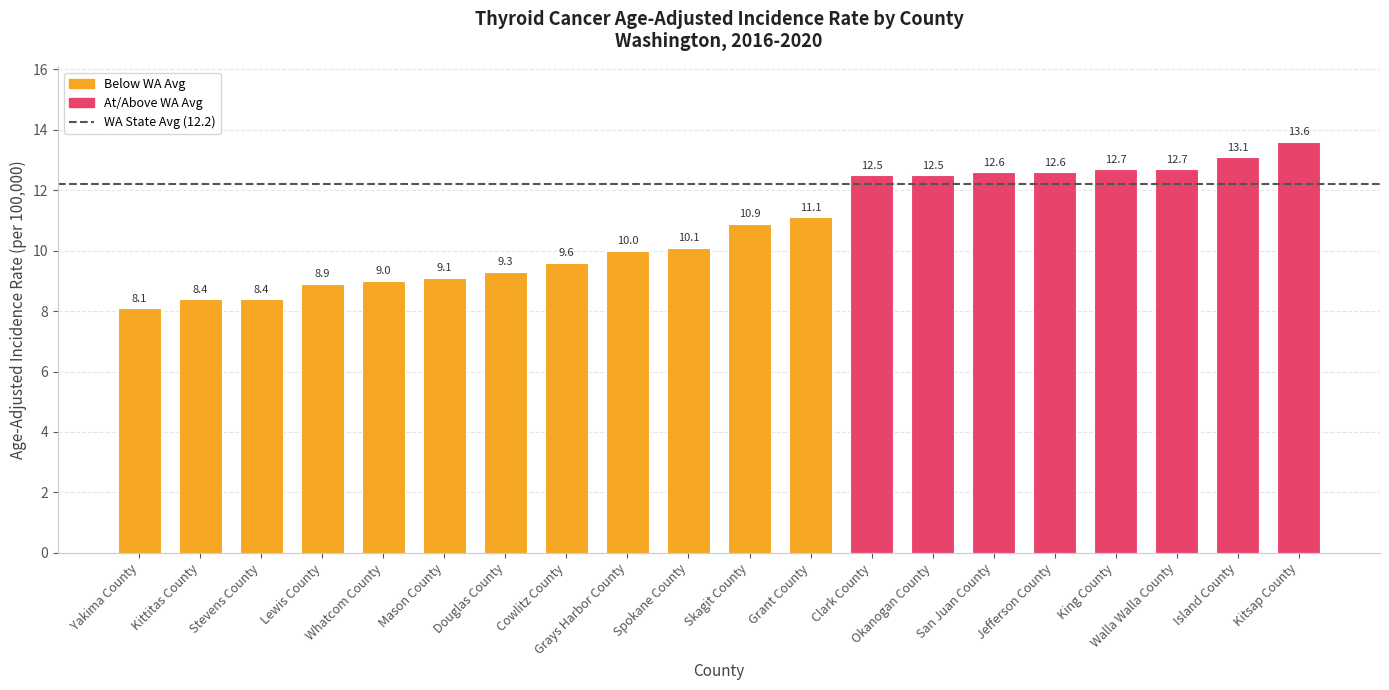

What value does the data have at Lewis County?

8.9